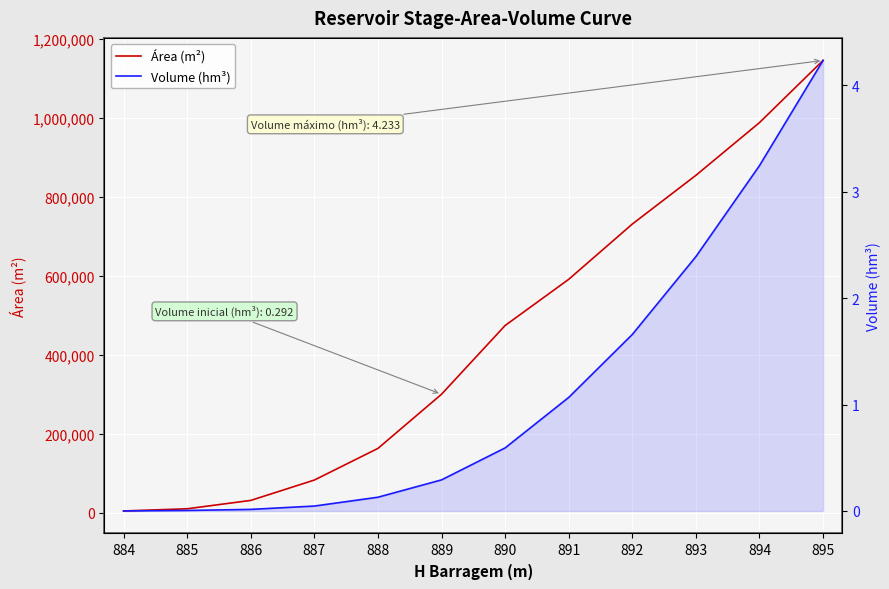

Which category has the highest value in the Área (m²) series?

895